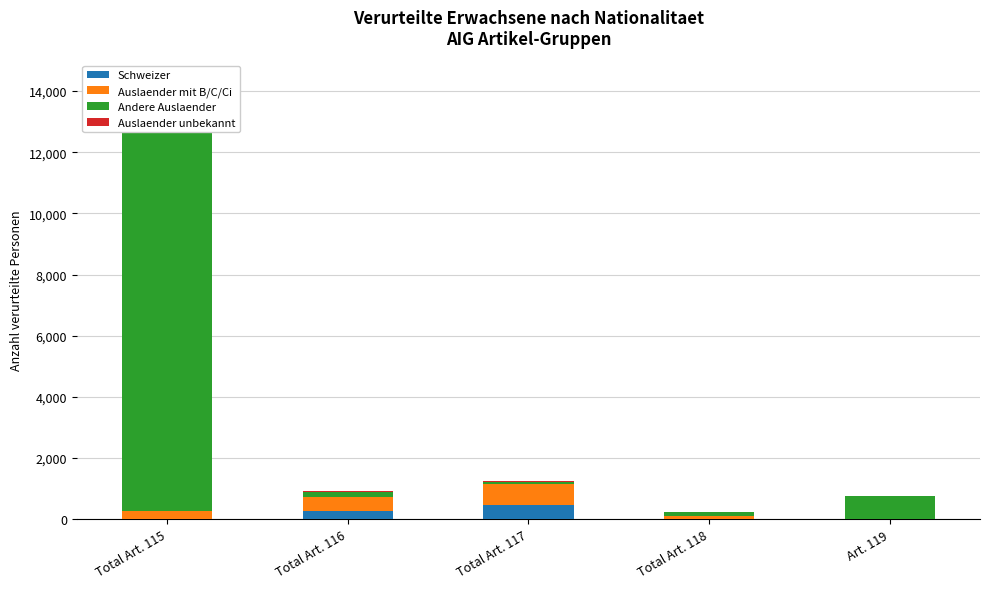

What is the maximum value shown in the chart?

12810